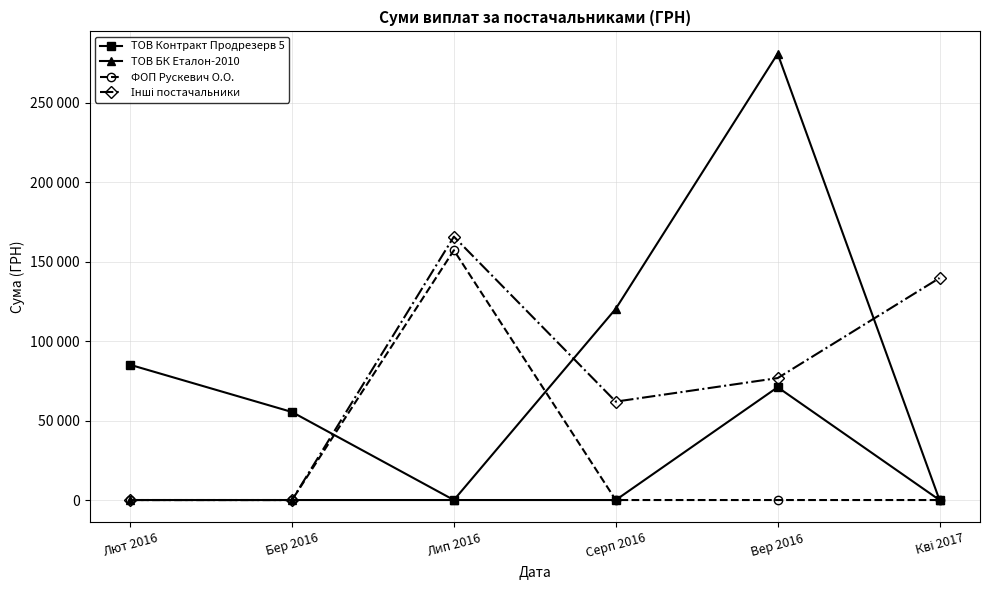

Is this an area chart (filled region under the line)?

No